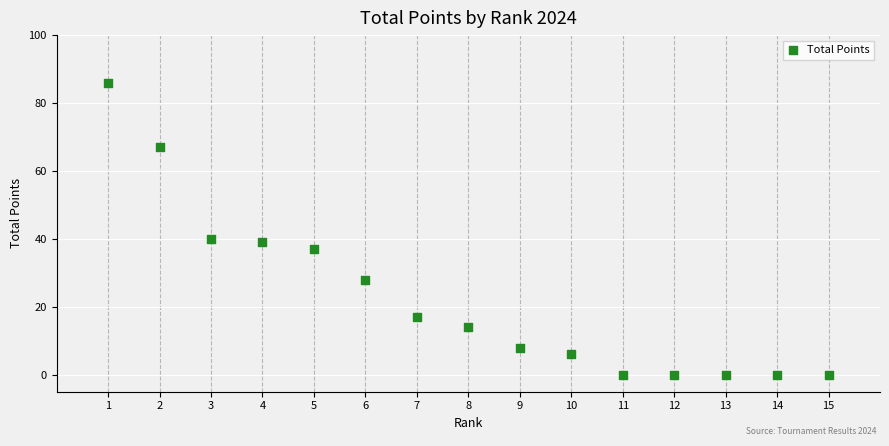

What is the range of X values (max minus min)?

14